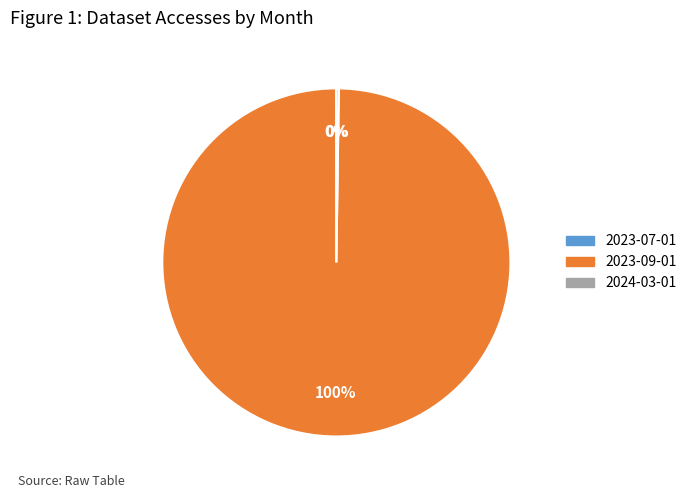

What percentage is the 2023-09-01 slice, to the nearest percent?

100%